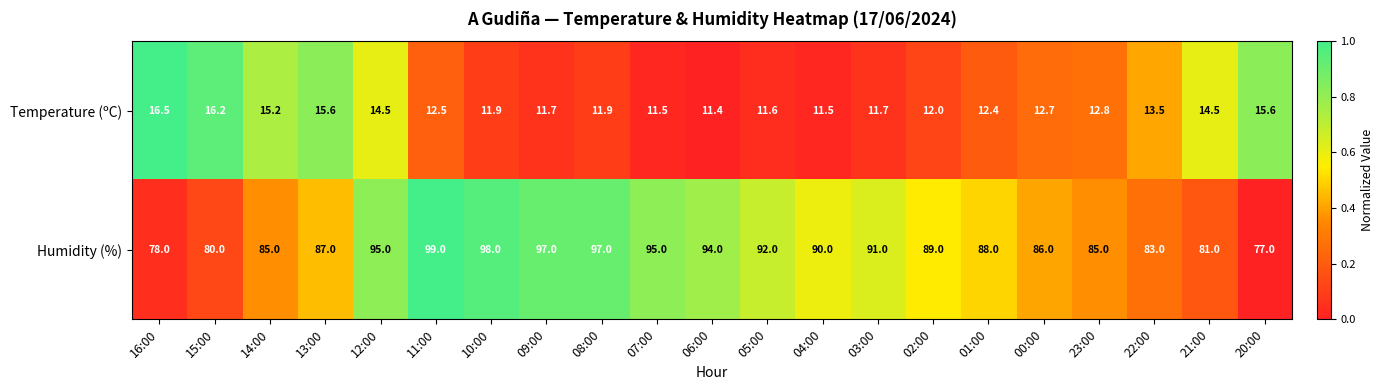

What is the average value of the Temperature (ºC) series?

13.2